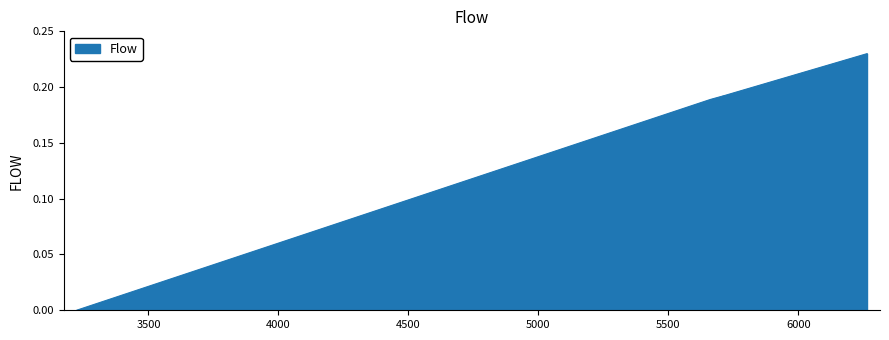

At which category does the chart reach its peak across all series?

6264